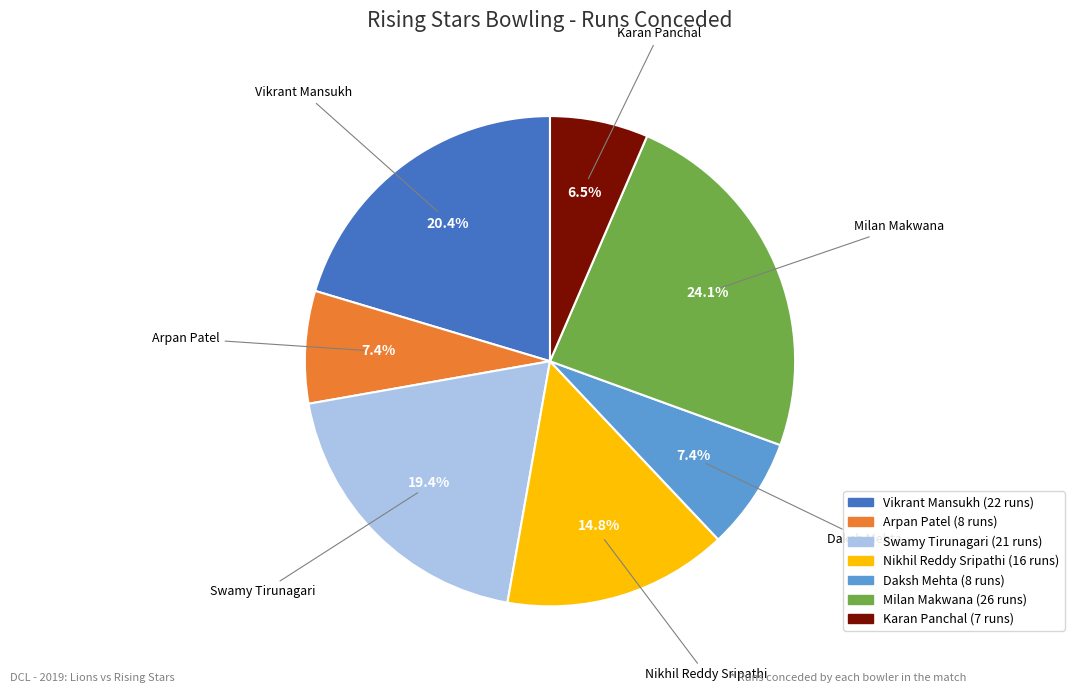

Which slice is the smallest?

Karan Panchal